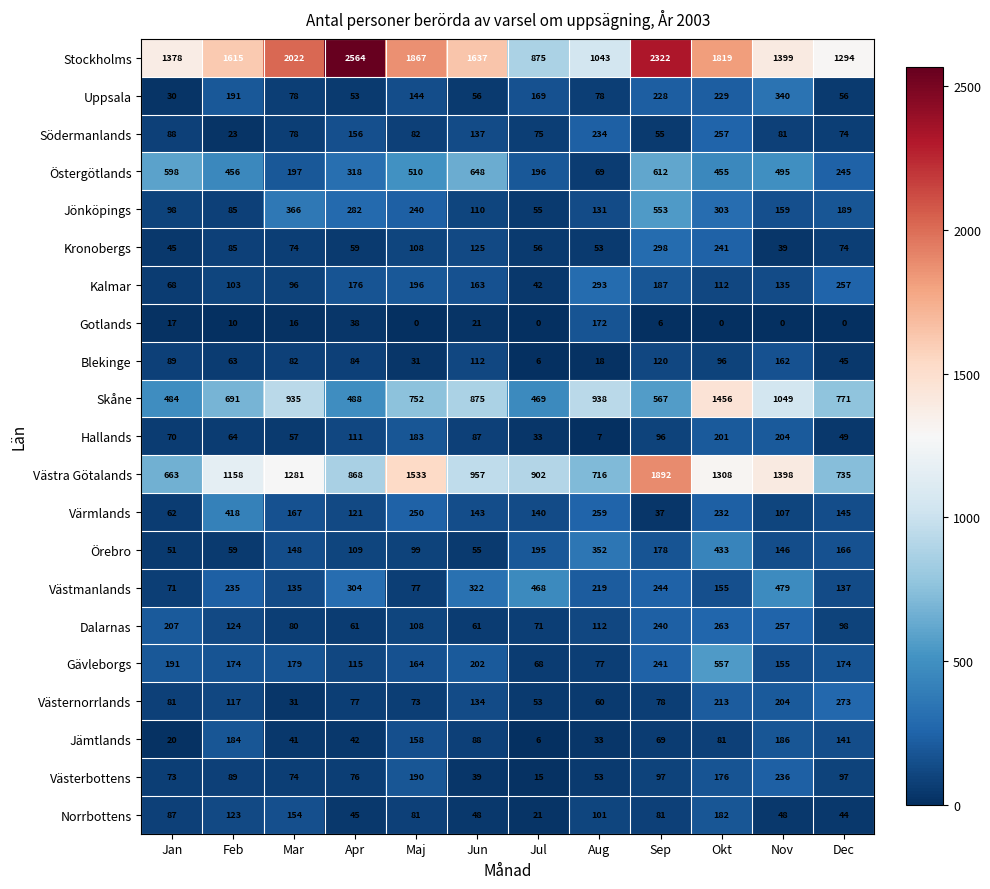

What is the difference between the second highest and minimum values in the Blekinge series?

114